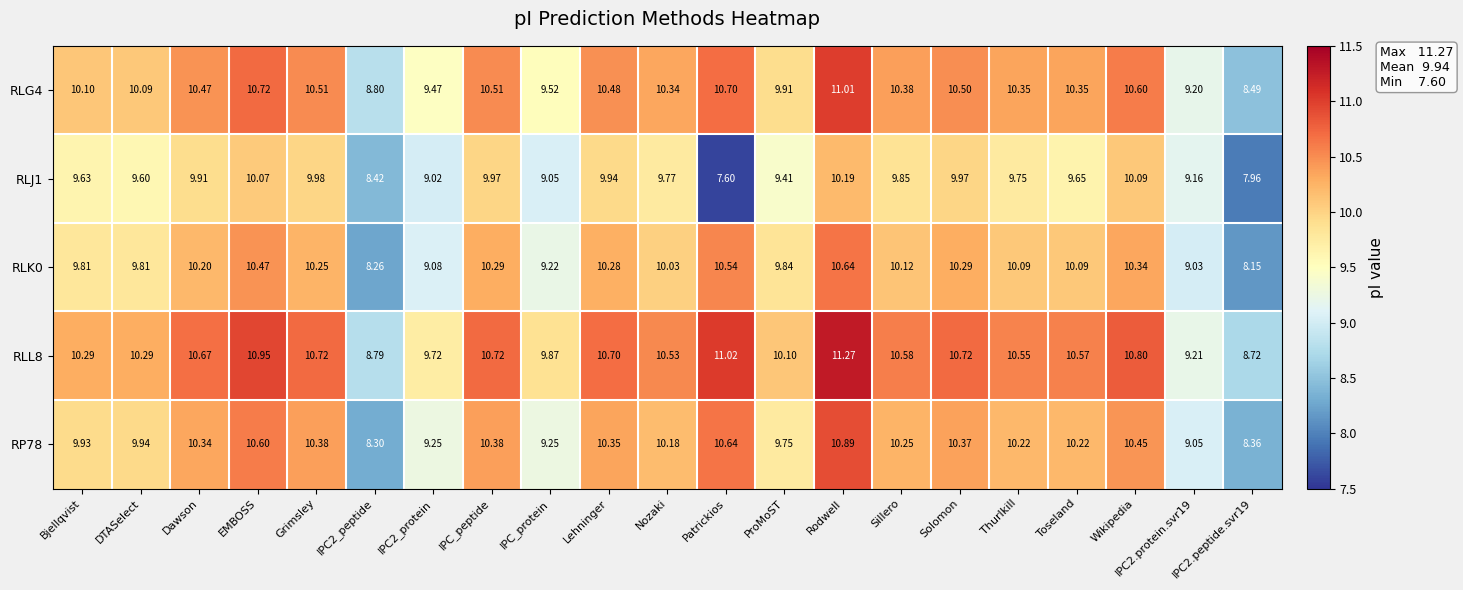

Rank the series at IPC2_protein from lowest to highest value.

RLJ1, RLK0, RP78, RLG4, RLL8